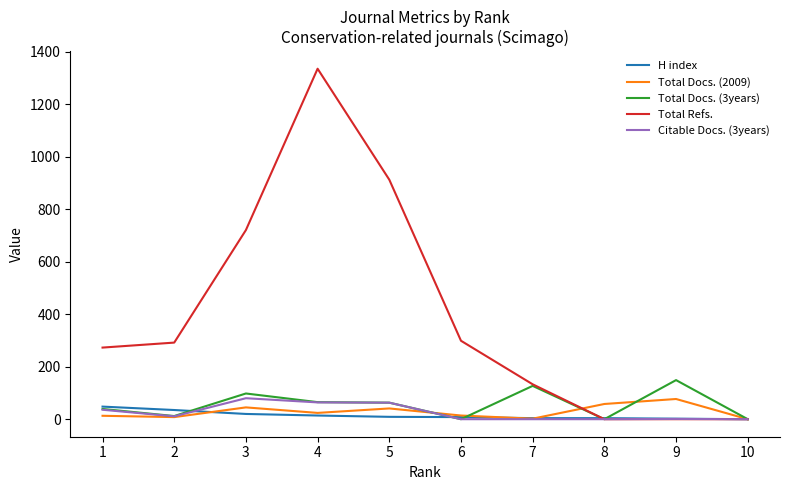

Between 3 and 7, which series saw the biggest shift?

Total Refs.